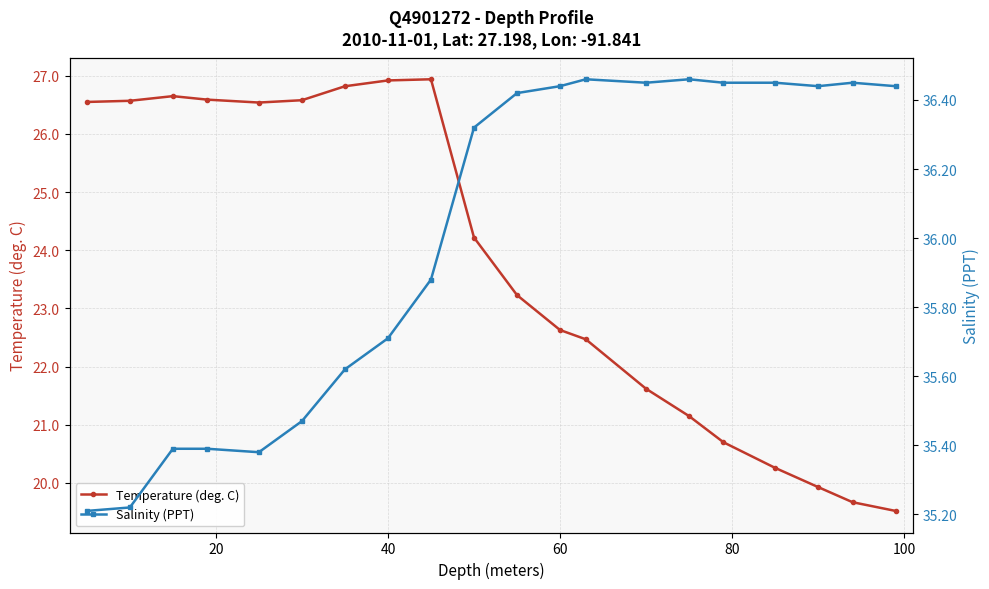

Which series has the largest total across all categories?

Salinity (PPT)